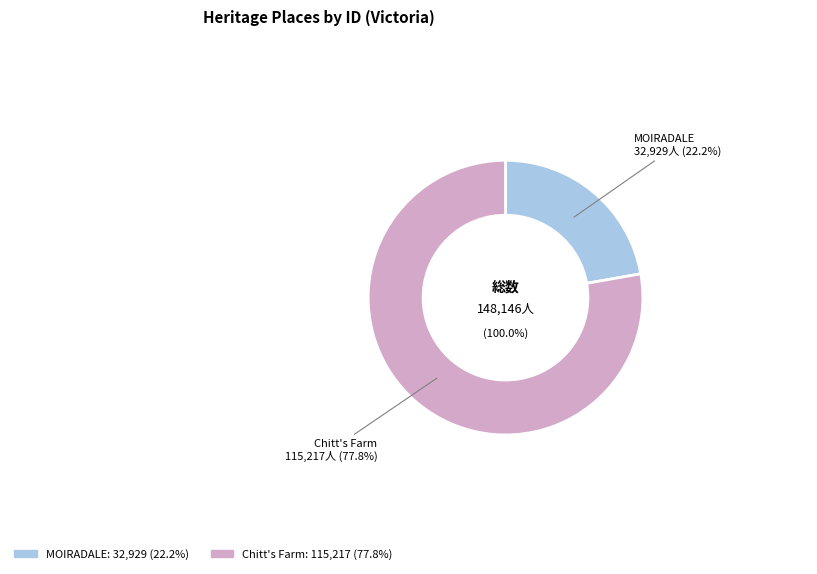

How many segments does this pie chart have?

2